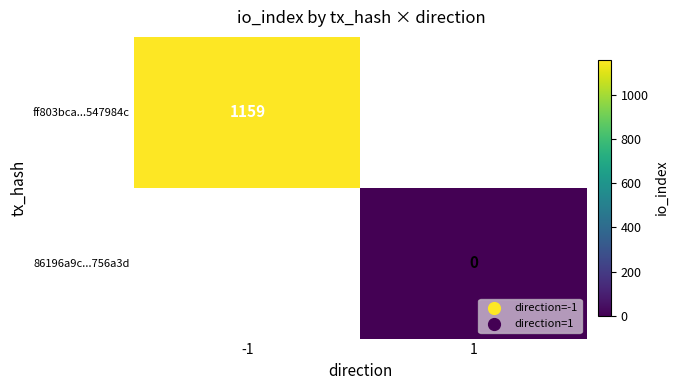

The ff803bca...547984c series shows 1992 at -1. True or false?

False